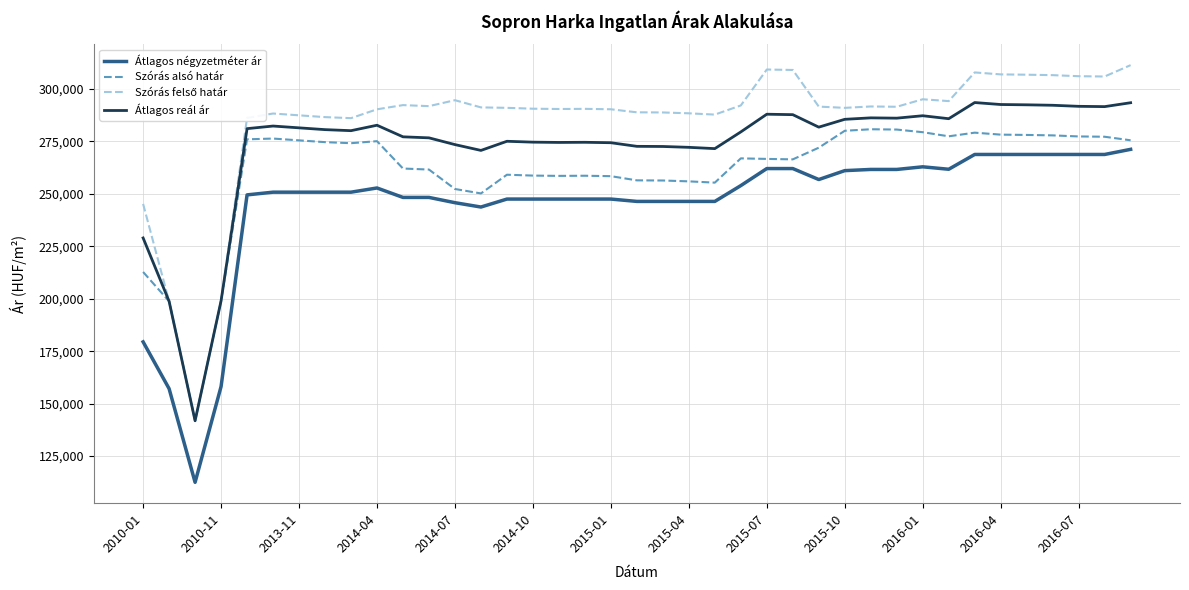

What is the maximum value shown in the chart?

311259